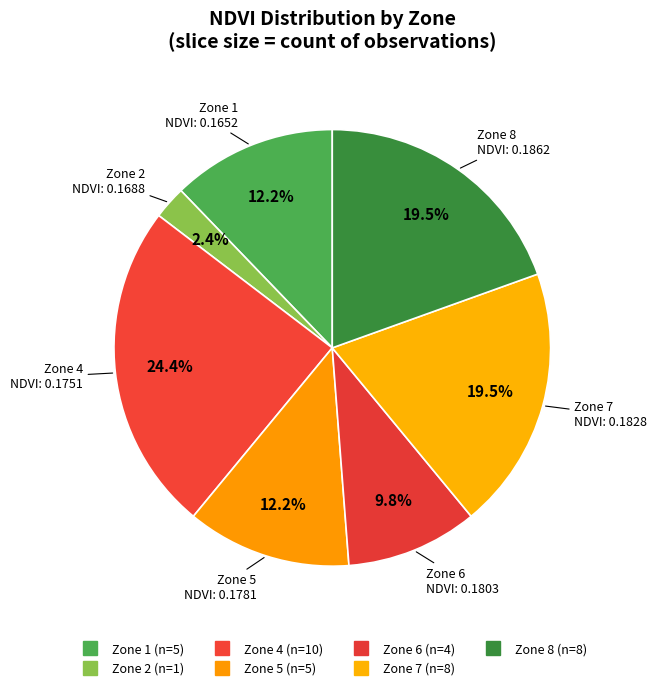

Is there a majority slice in this chart?

No